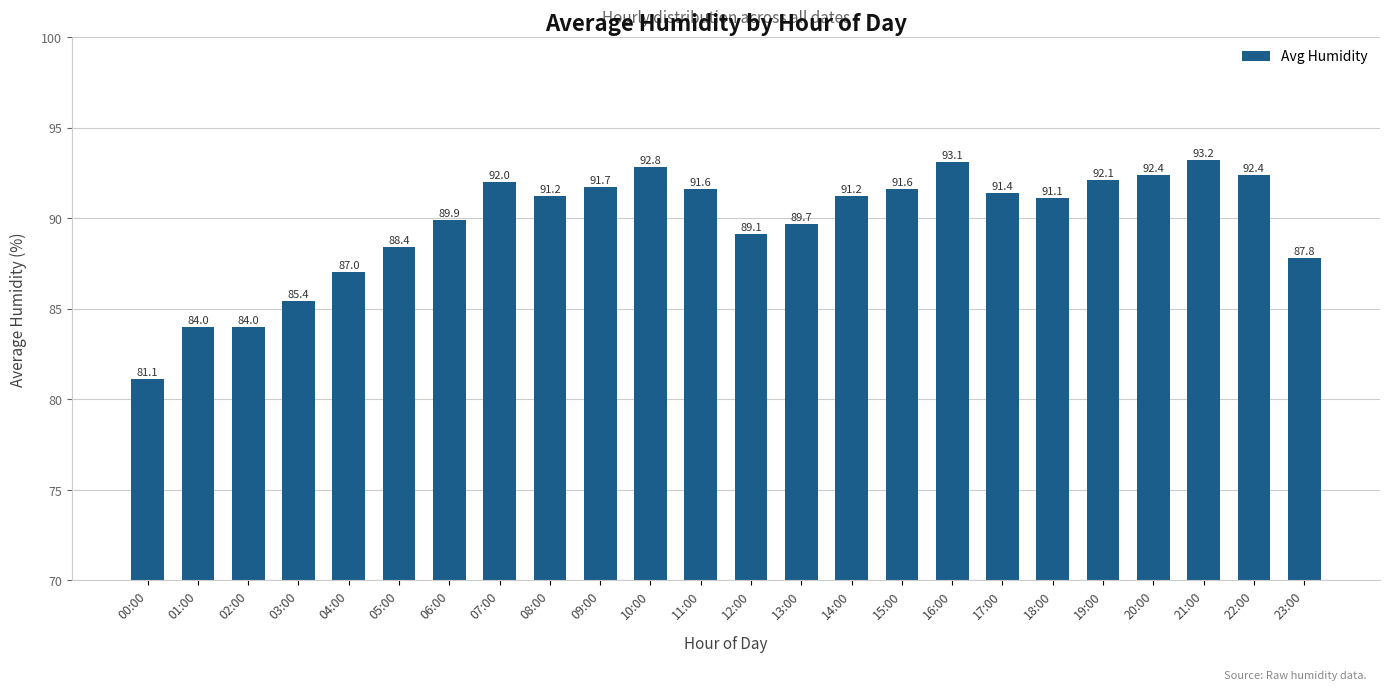

The value at 23:00 is 87.8. True or false?

True